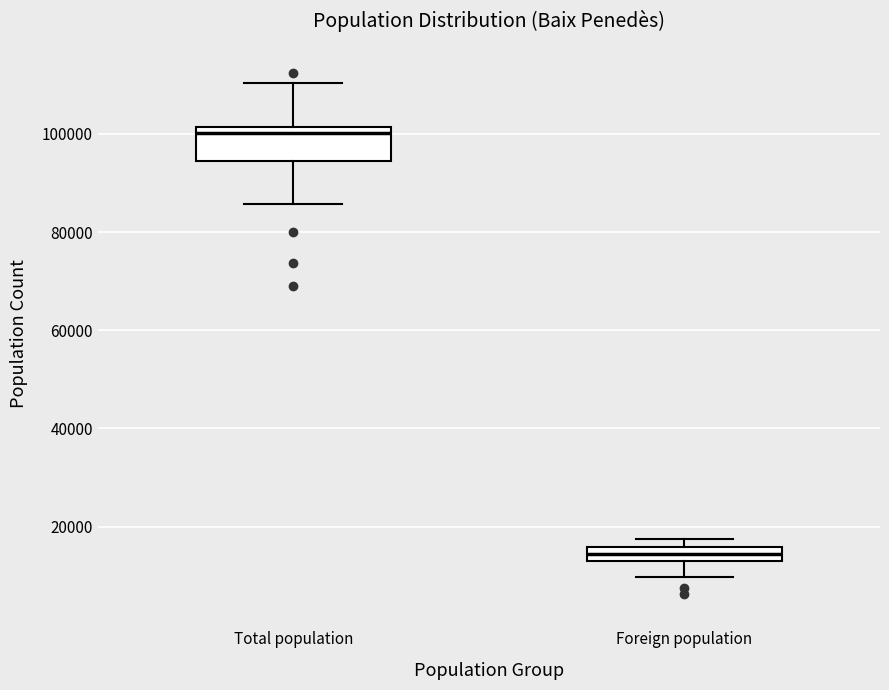

Which box's median line is the lowest?

Foreign population